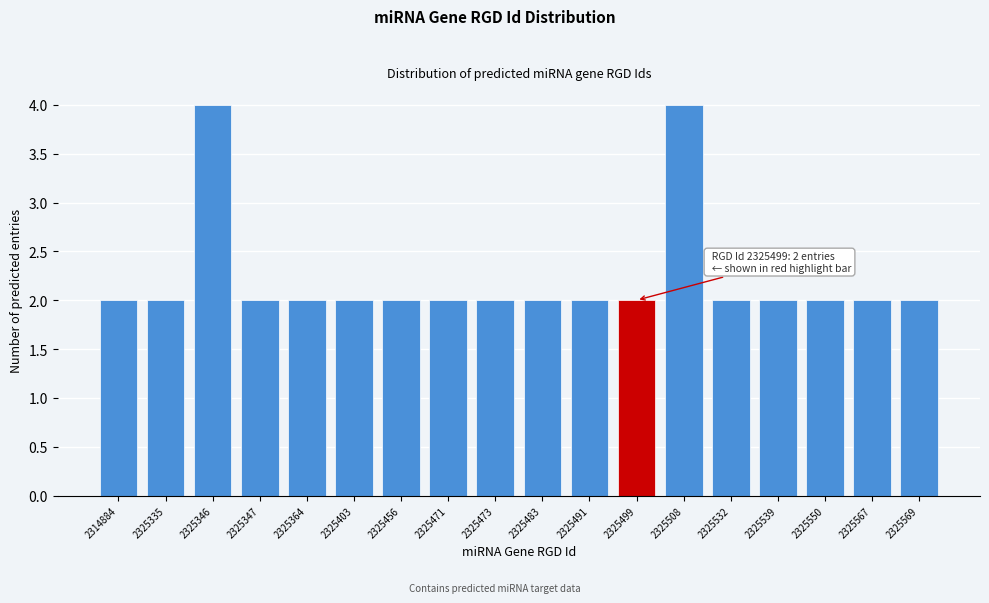

Reading left to right, what are all the values shown in this chart?

2314884=2	2325335=2	2325346=4	2325347=2	2325364=2	2325403=2	2325456=2	2325471=2	2325473=2	2325483=2	2325491=2	2325499=2	2325508=4	2325532=2	2325539=2	2325550=2	2325567=2	2325569=2